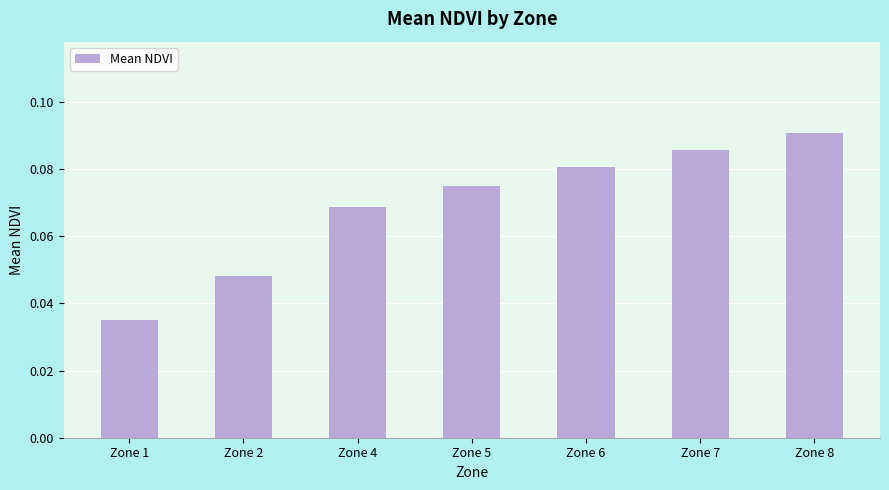

Does the chart contain any negative values?

No